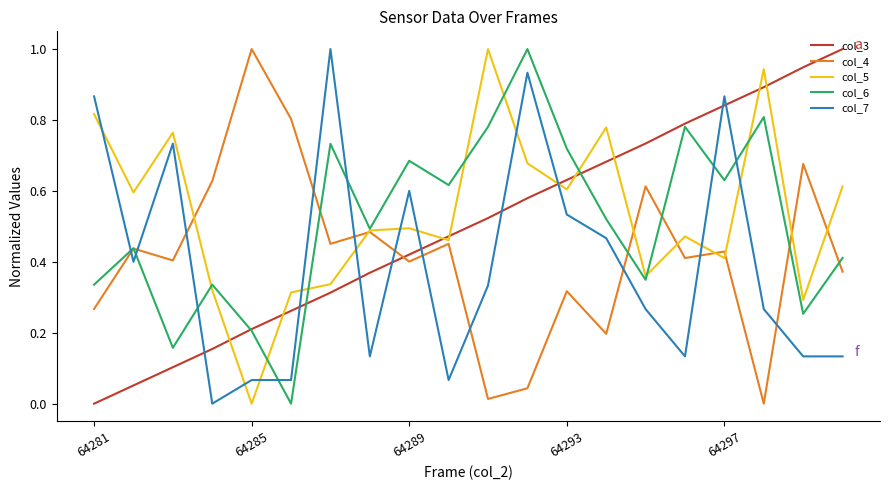

What is the sum of all col_5 values?

10.7